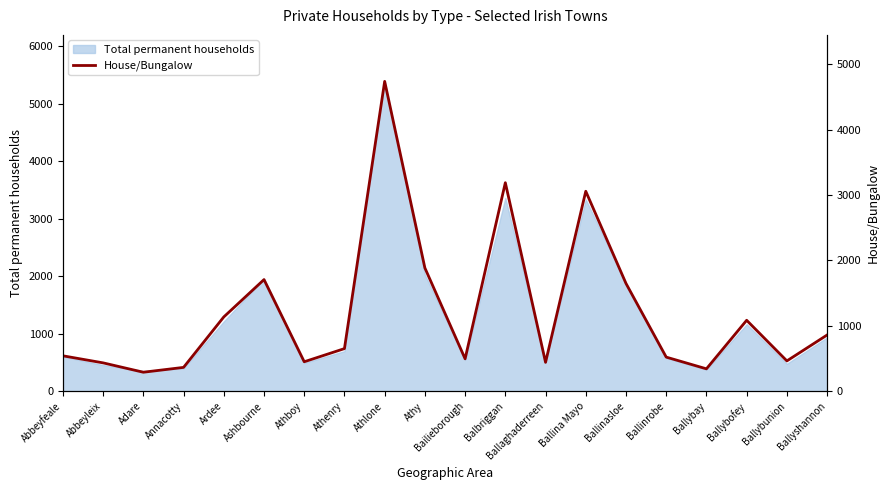

Reading right to left, transcribe all the data shown in this chart.

860	464	1085	343	522	1648	3057	442	3188	496	1885	4737	652	451	1707	1136	365	291	434	542